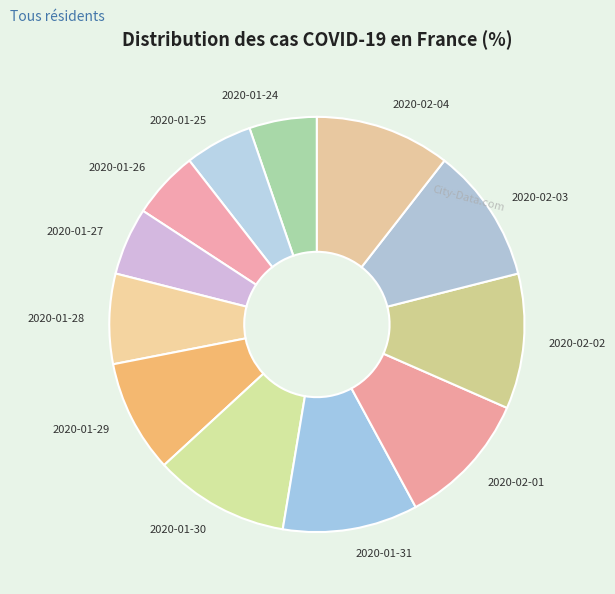

Do 2020-02-04 and 2020-01-24 together represent more than half of the pie?

No